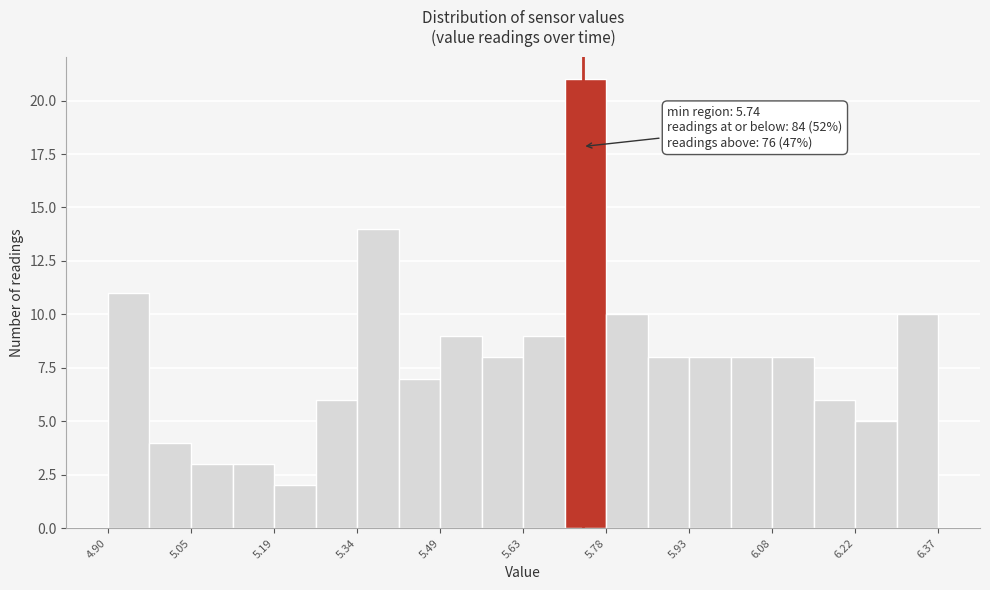

Around what value on the x-axis is the tallest bar? Give the approximate position of its centre, as read against the axis.

5.74